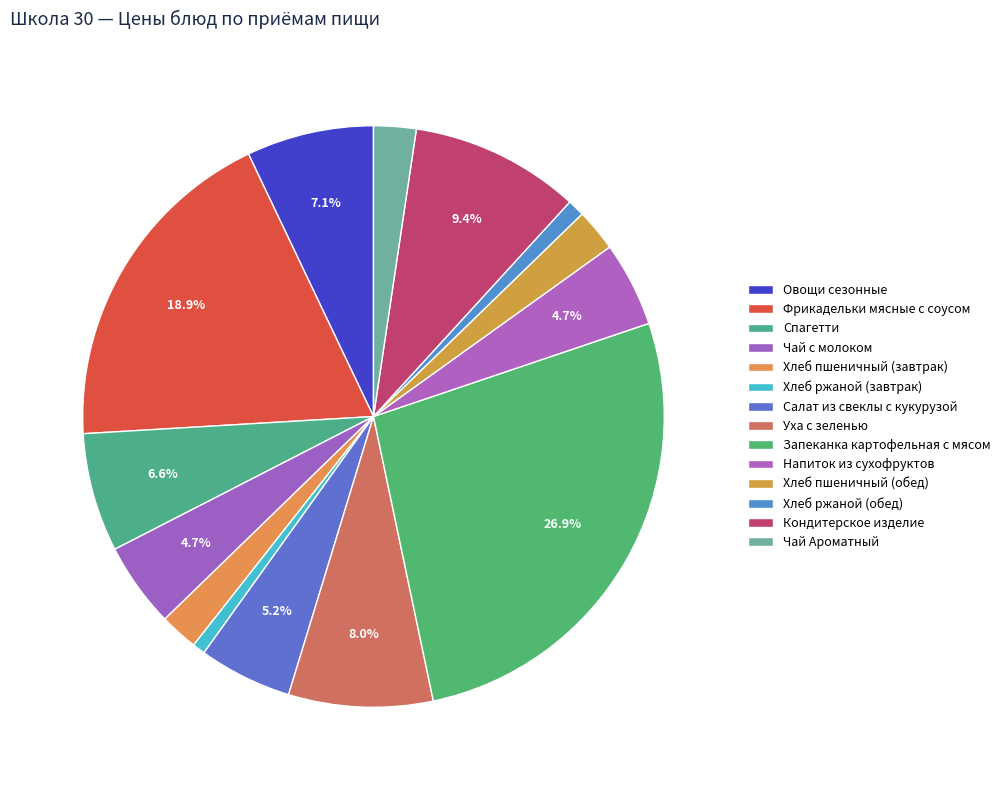

Combined, do Запеканка картофельная с мясом and Чай Ароматный account for over 50%?

No